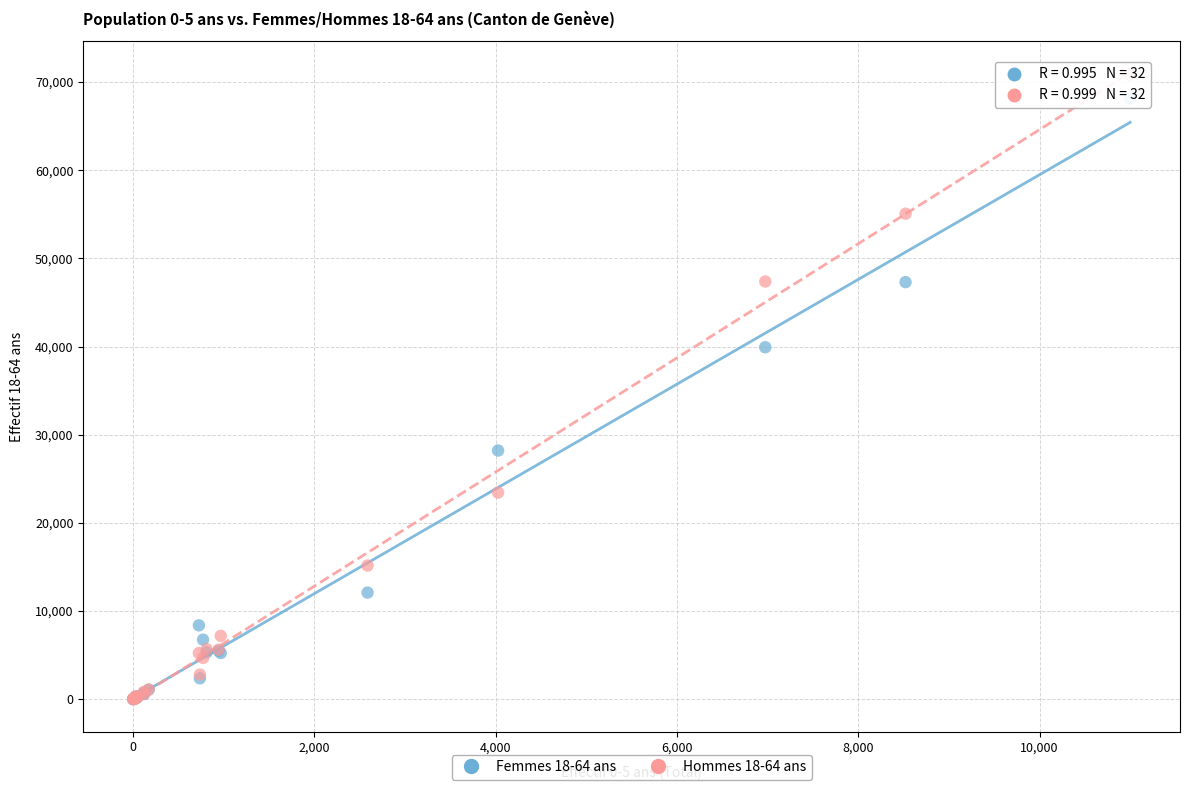

Across all series, what Y value is closest to 35408?

39921